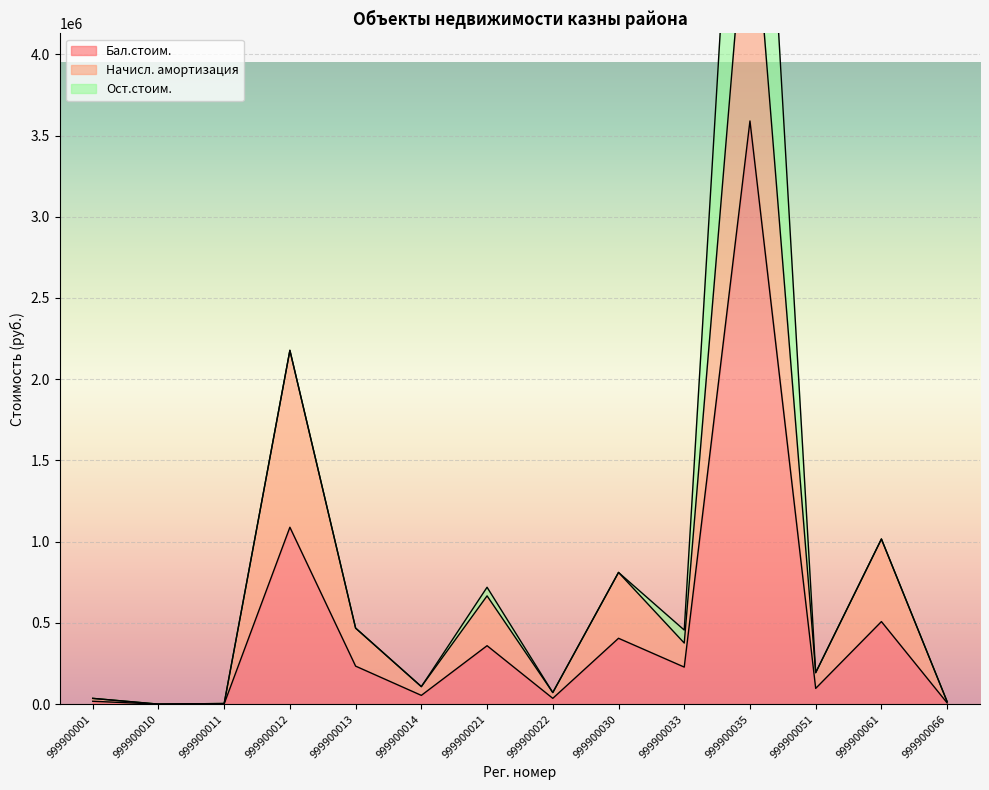

At which category does Начисл. амортизация reach its first local peak?

999900012